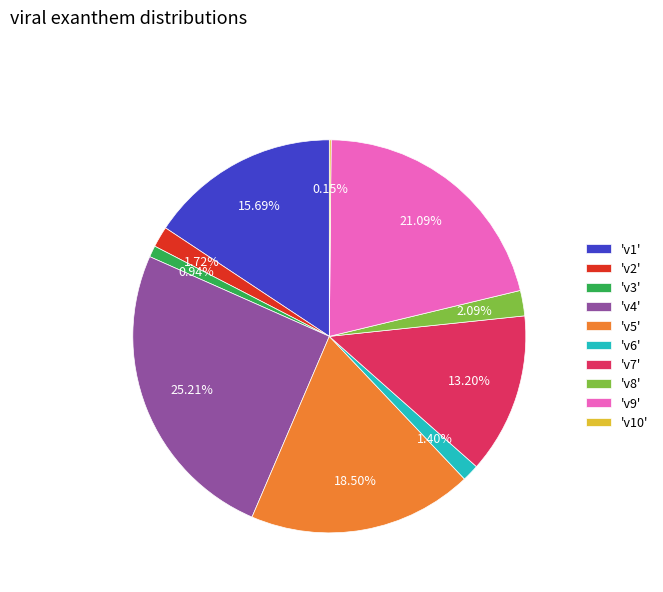

Do 'v6' and 'v4' together represent more than half of the pie?

No